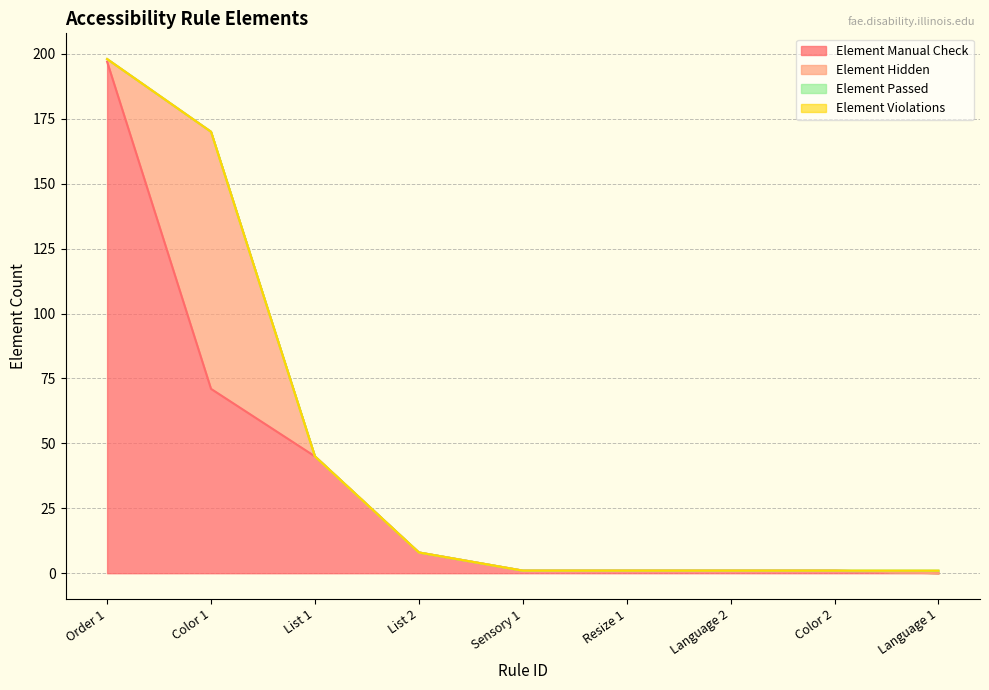

True or false: Element Violations and Element Passed cross at least once.

False